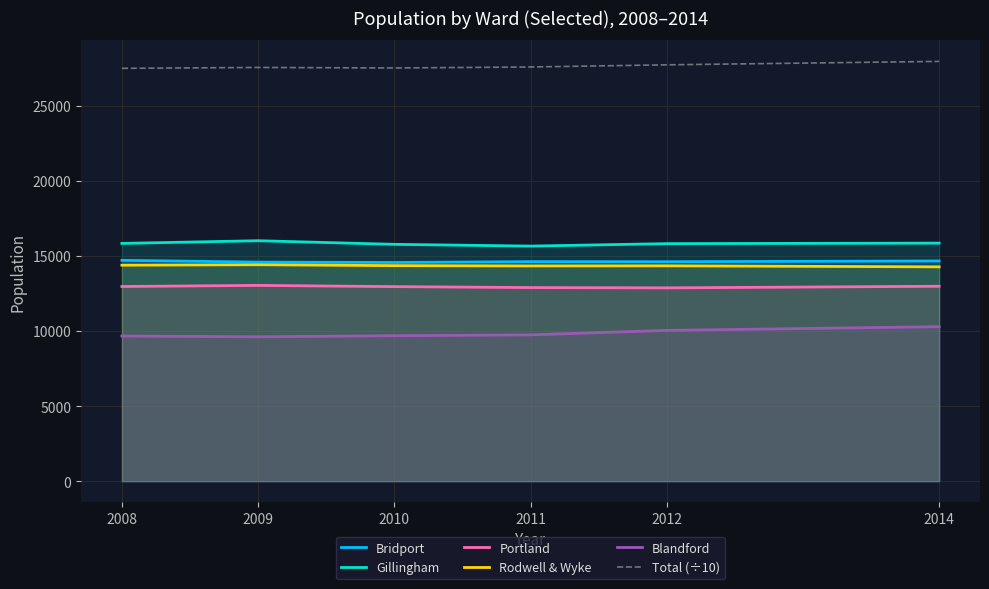

The value of Blandford at 2009 is 9610. True or false?

True